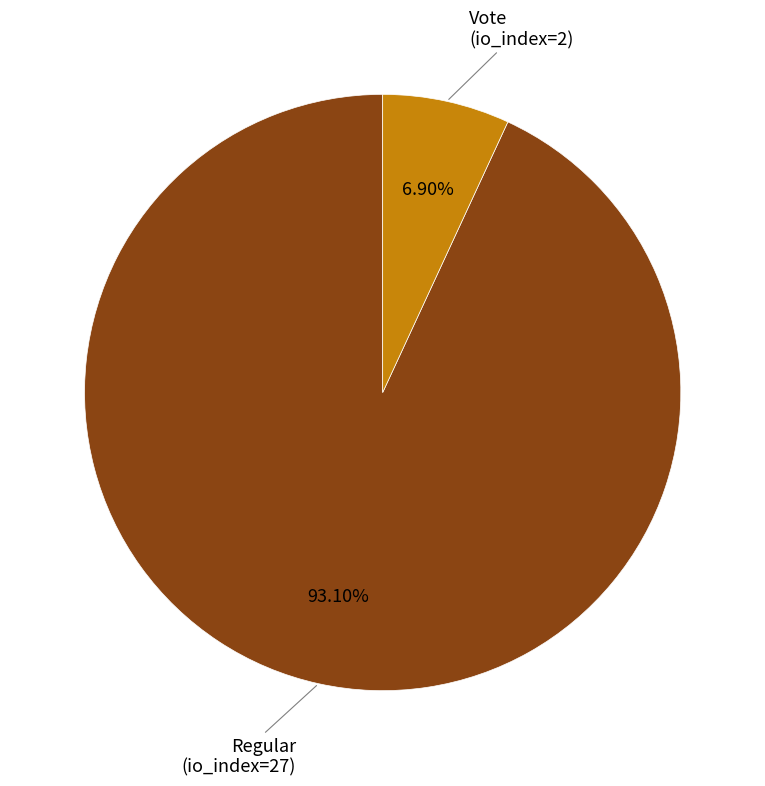

How many slices are in this pie chart?

2